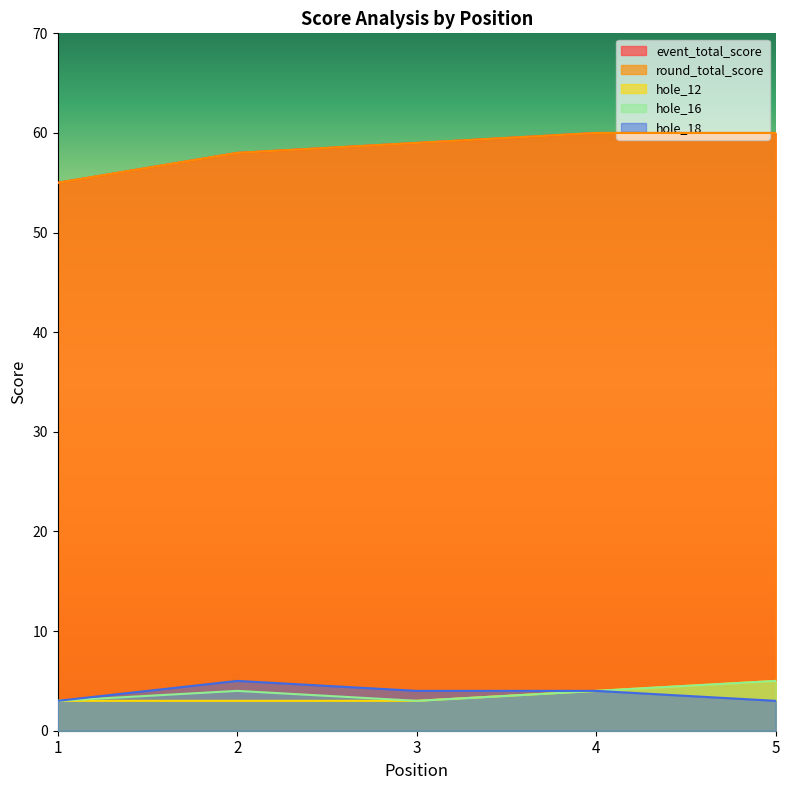

True or false: round_total_score has a value of 58 at 2.

True